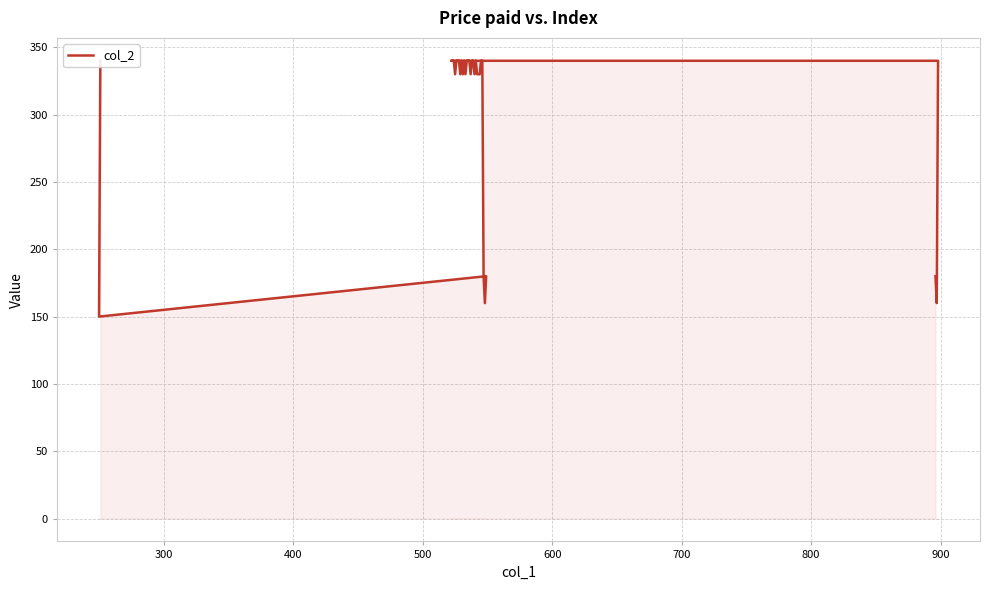

What is the smallest value displayed?

150